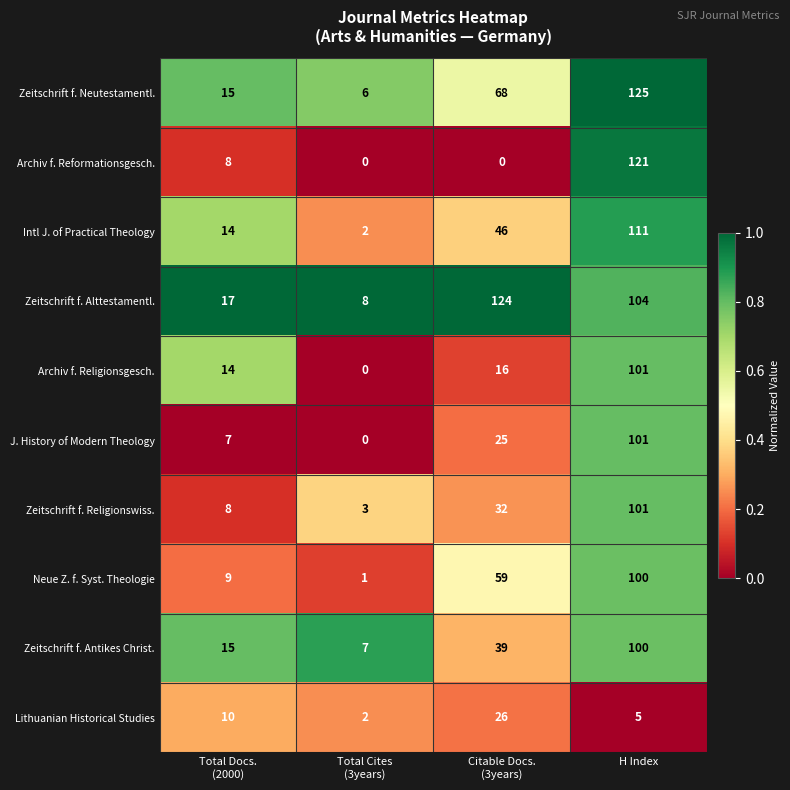

What is the maximum value shown in the chart?

125